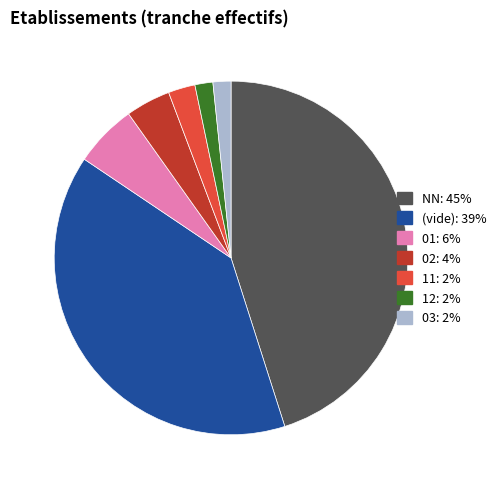

Does any single category account for the majority?

No